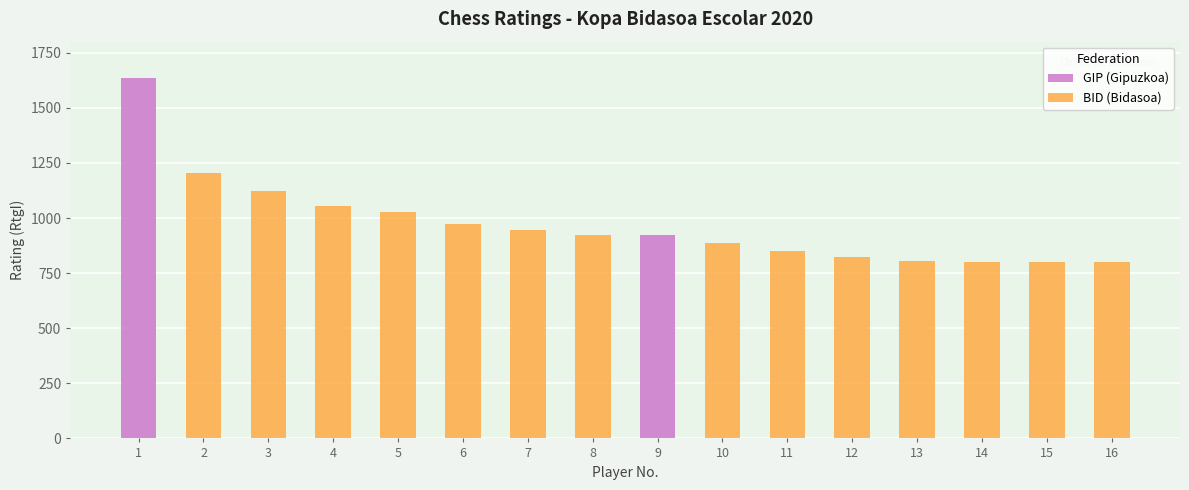

At which label does GIP (Gipuzkoa) reach its peak?

1